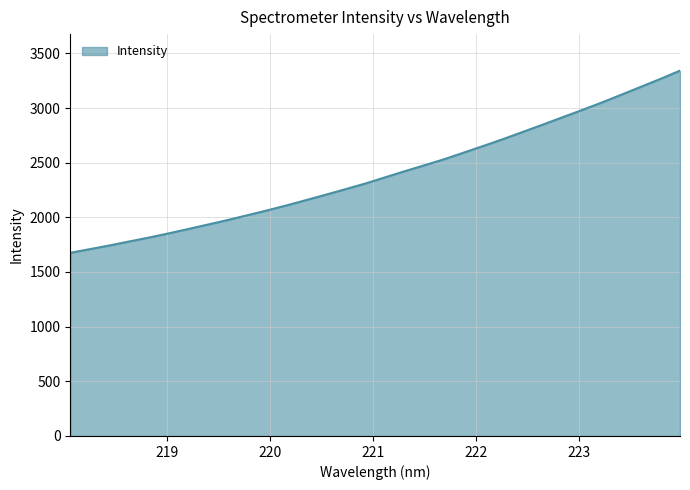

What is the difference between the maximum and minimum values?

1666.4